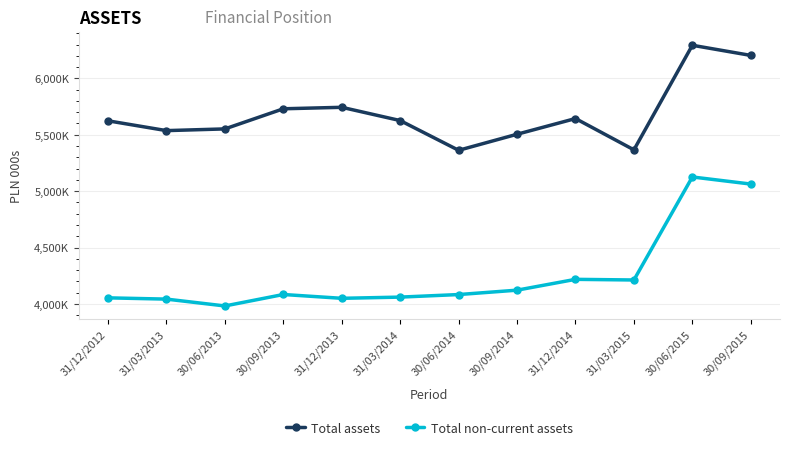

How many interior local peaks does the Total assets series have?

3